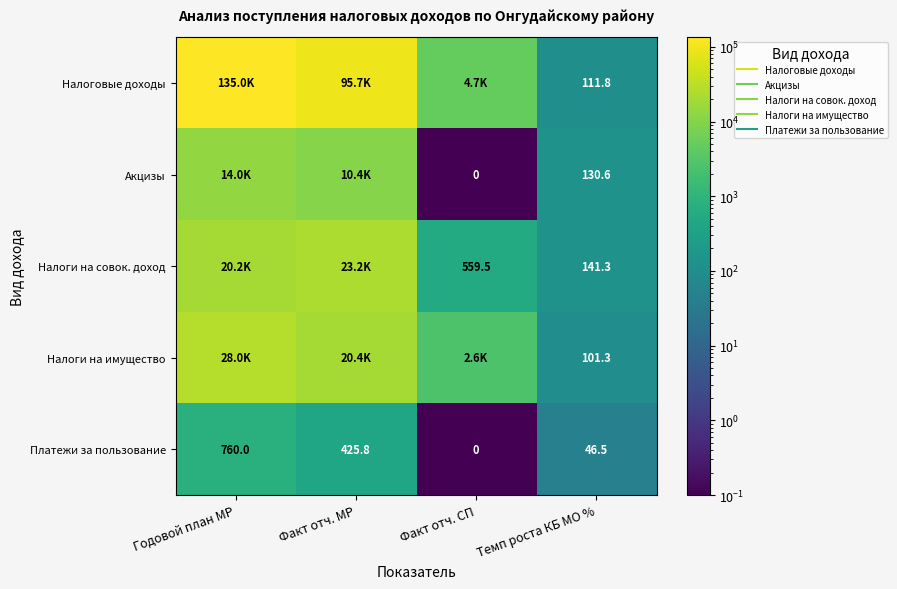

At which category does the chart reach its minimum across all series?

Факт отч. СП